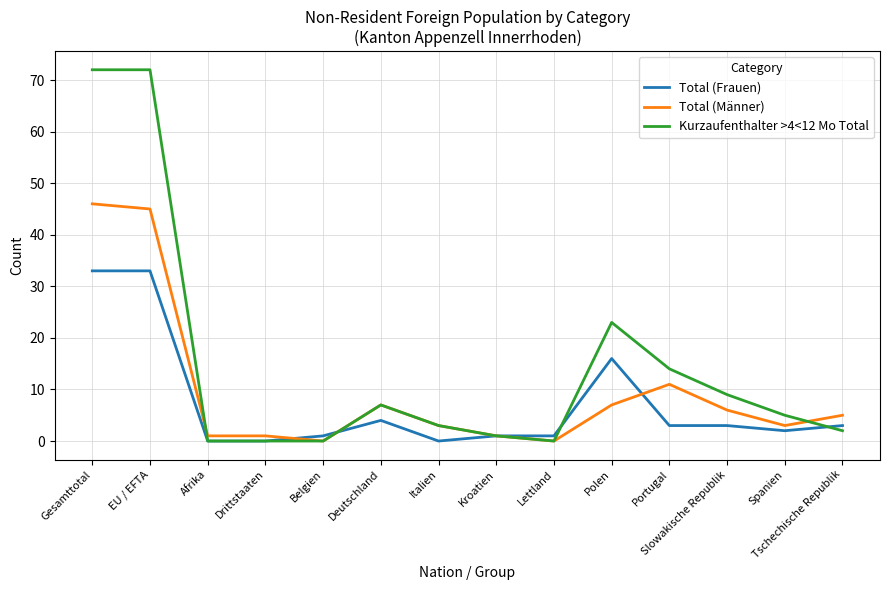

Which series has the largest total across all categories?

Kurzaufenthalter >4<12 Mo Total